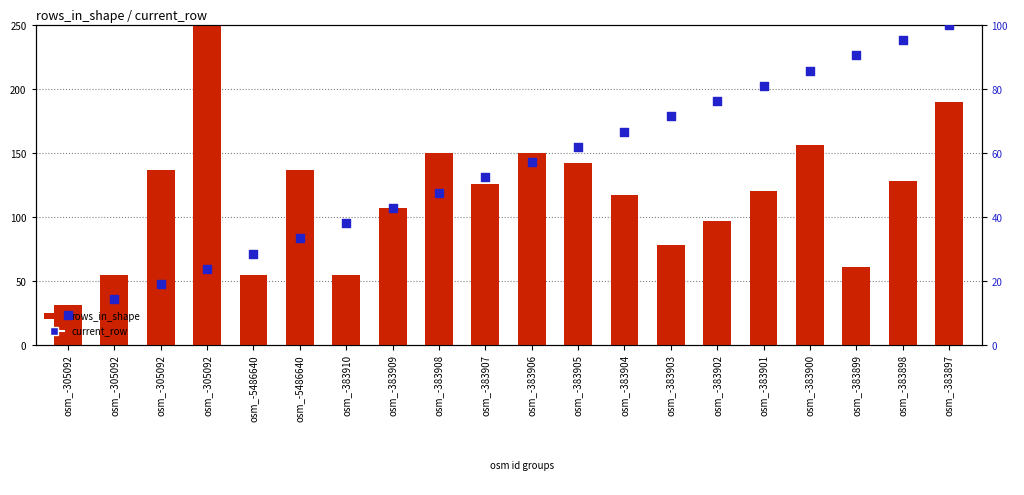

Which series has the largest total across all categories?

rows_in_shape